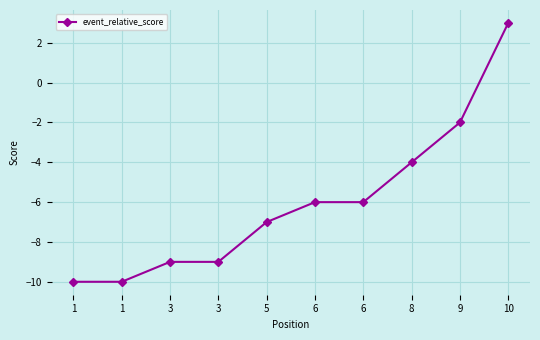

At which label is the value closest to -3?

8